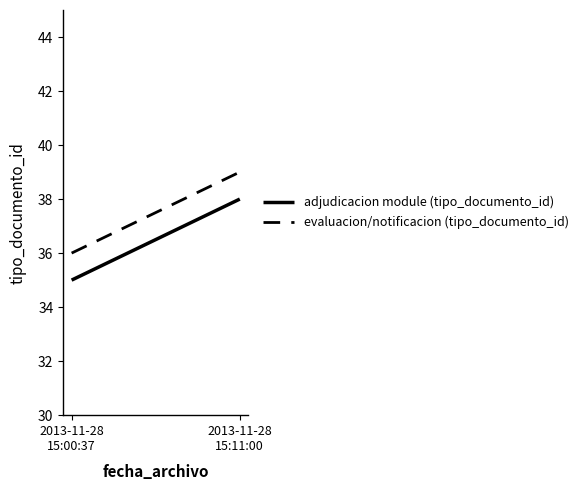

Rank the categories by adjudicacion module (tipo_documento_id) value from highest to lowest.

2013-11-28
15:11:00, 2013-11-28
15:00:37